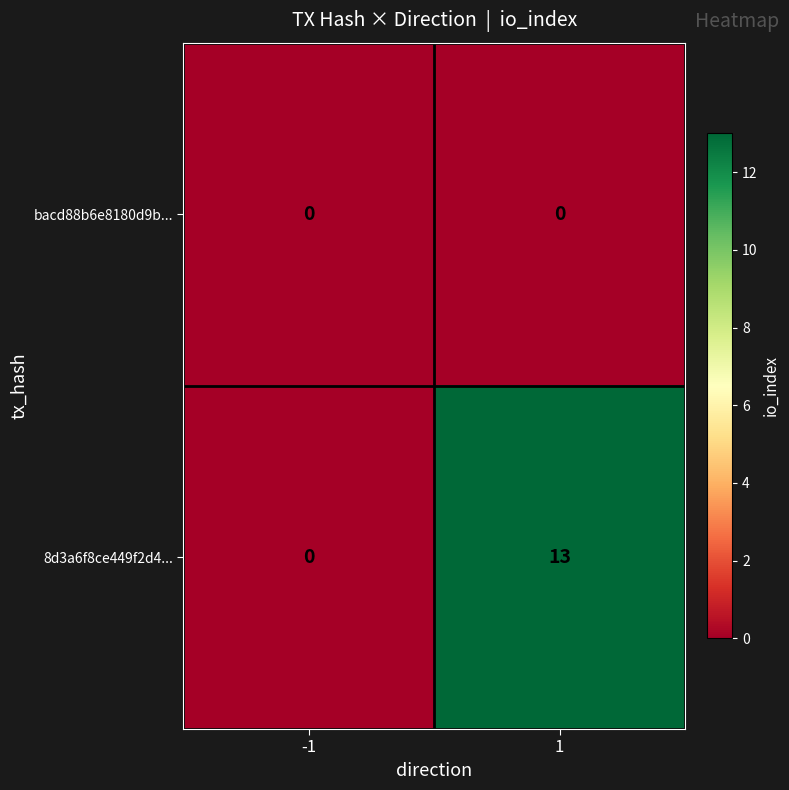

Which series has the widest spread of values?

8d3a6f8ce449f2d4...